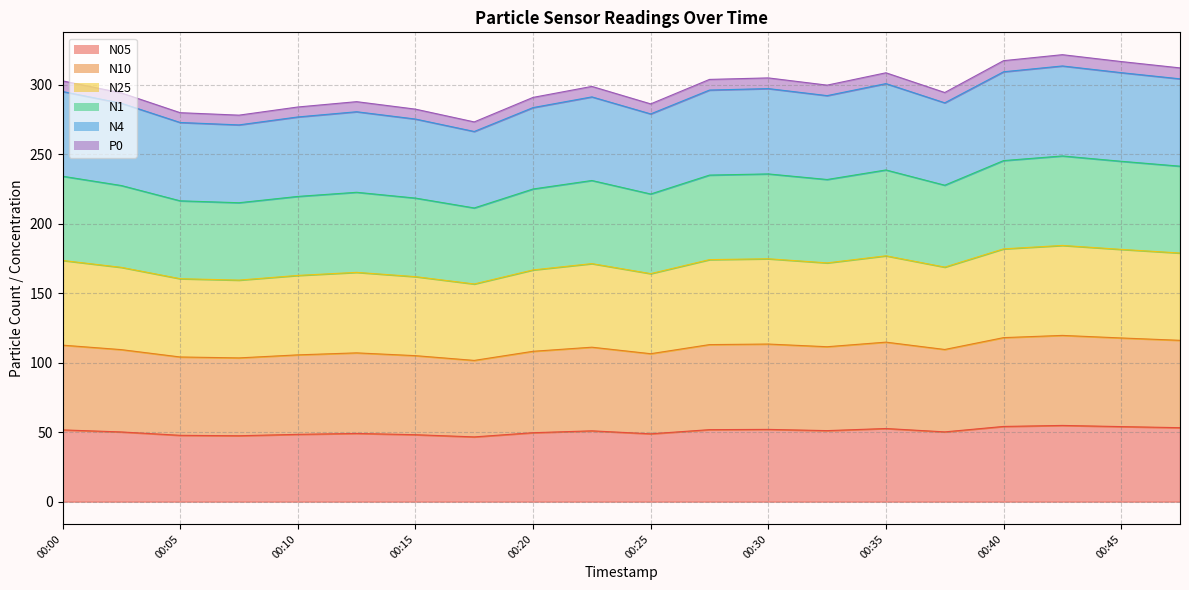

True or false: N05 and N10 intersect in this chart.

False